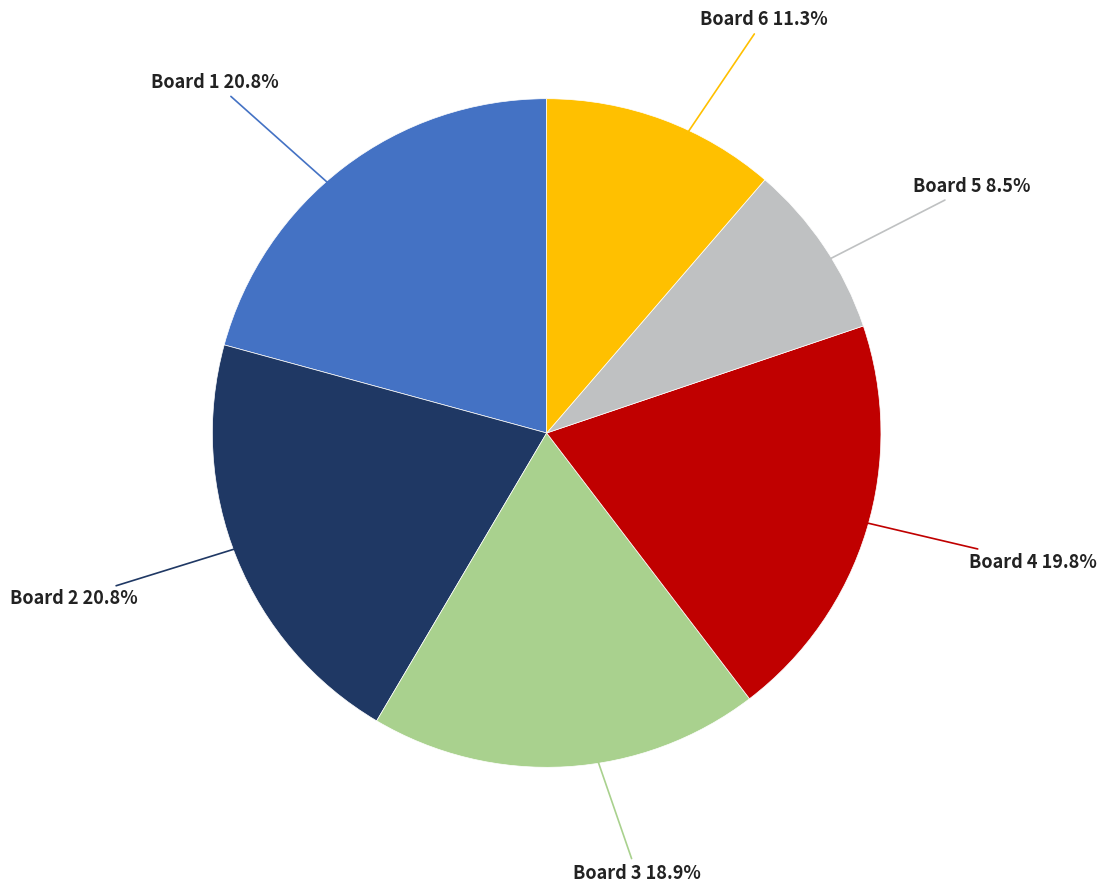

Between Board 6 and Board 4, which is larger?

Board 4